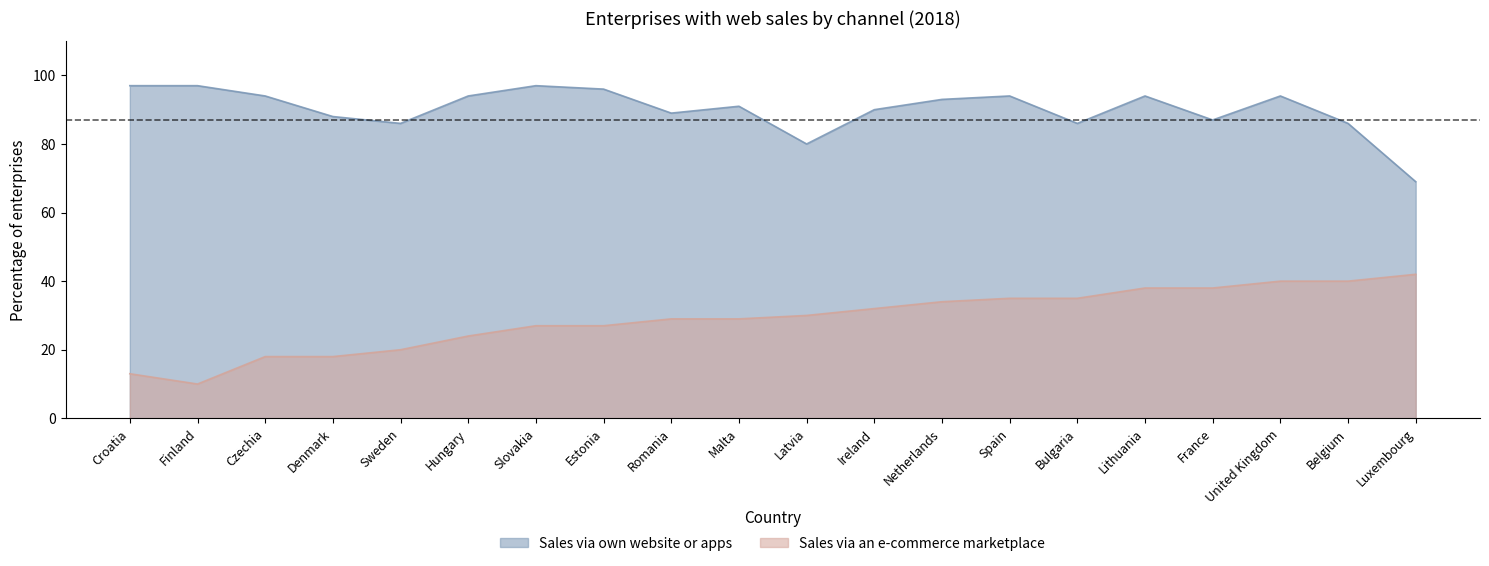

Reading left to right, list all the values displayed in this chart.

Sales via own website or apps: Croatia=97	Finland=97	Czechia=94	Denmark=88	Sweden=86	Hungary=94	Slovakia=97	Estonia=96	Romania=89	Malta=91	Latvia=80	Ireland=90	Netherlands=93	Spain=94	Bulgaria=86	Lithuania=94	France=87	United Kingdom=94	Belgium=86	Luxembourg=69
Sales via an e-commerce marketplace: Croatia=13	Finland=10	Czechia=18	Denmark=18	Sweden=20	Hungary=24	Slovakia=27	Estonia=27	Romania=29	Malta=29	Latvia=30	Ireland=32	Netherlands=34	Spain=35	Bulgaria=35	Lithuania=38	France=38	United Kingdom=40	Belgium=40	Luxembourg=42